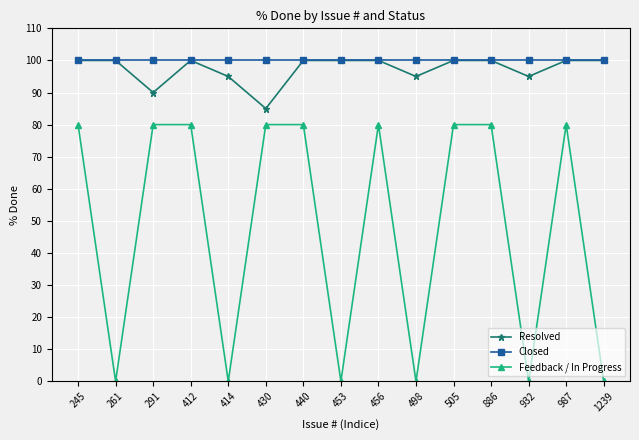

Is the value of Resolved at 505 greater than the value of Feedback / In Progress at 261?

Yes